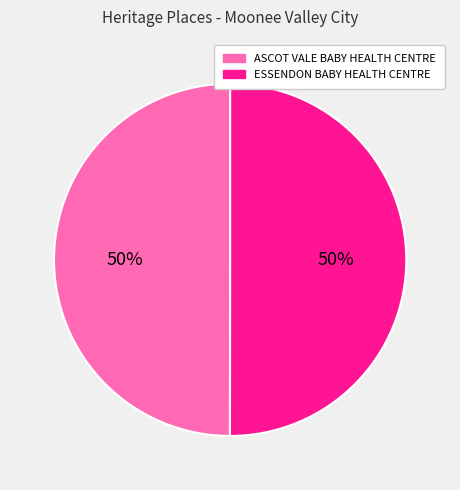

Is the sum of ESSENDON BABY HEALTH CENTRE and ASCOT VALE BABY HEALTH CENTRE greater than half?

Yes